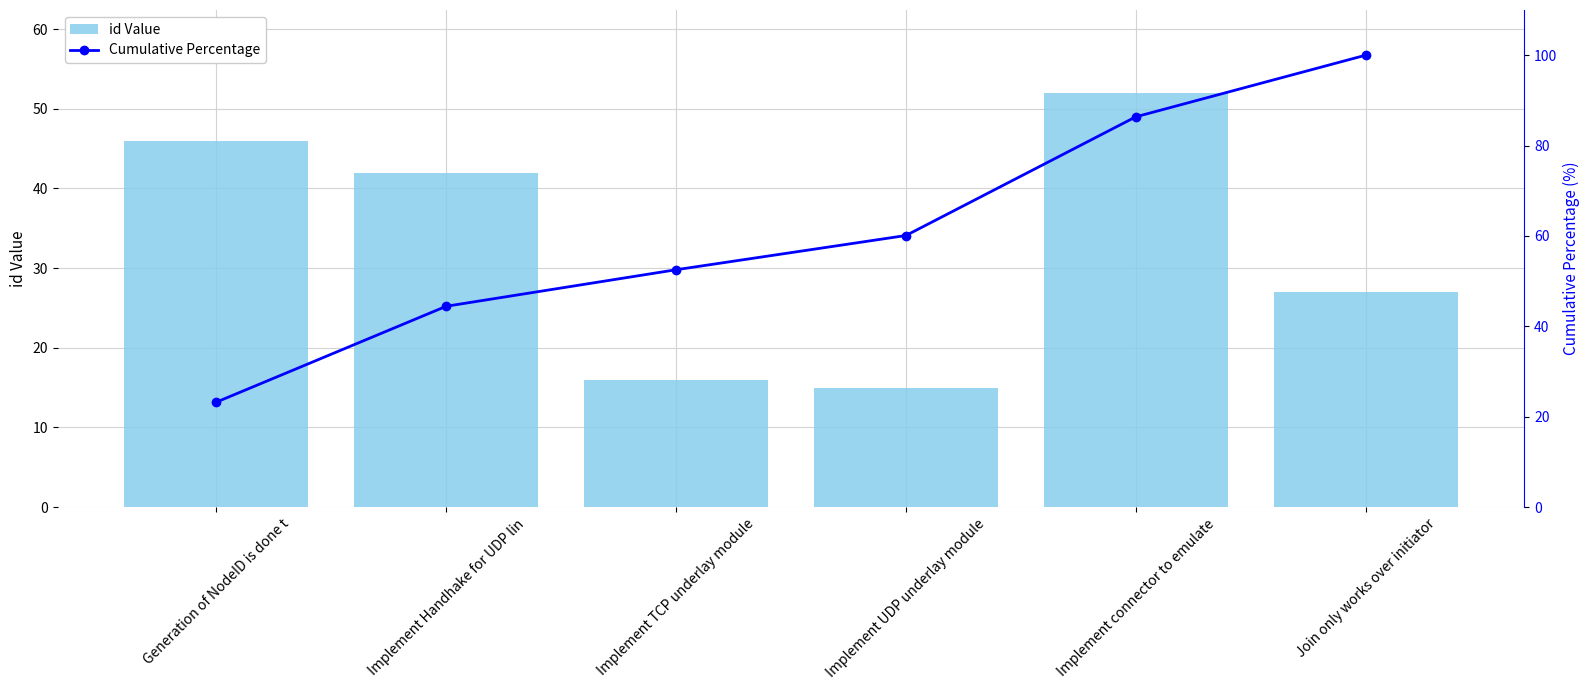

What are all the series names shown in the legend?

id Value, Cumulative Percentage